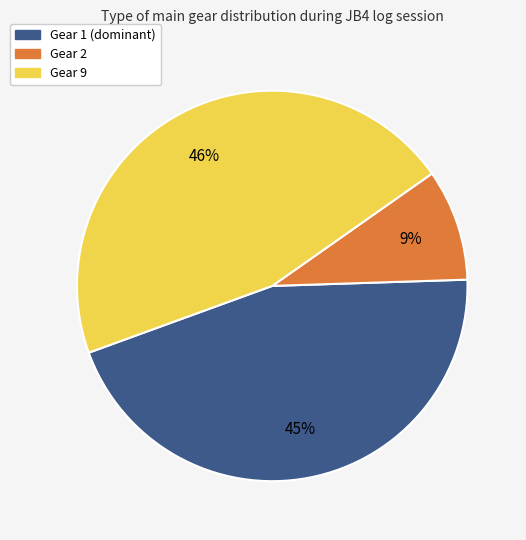

Does any single category account for the majority?

No